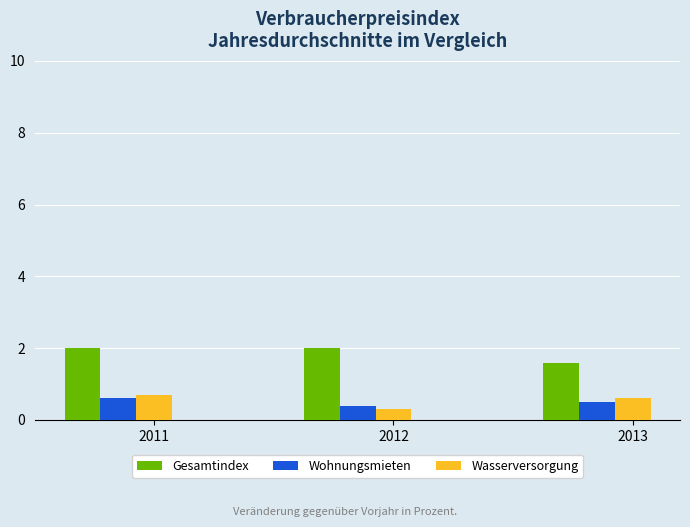

At which category is the sum across all series the highest?

2011